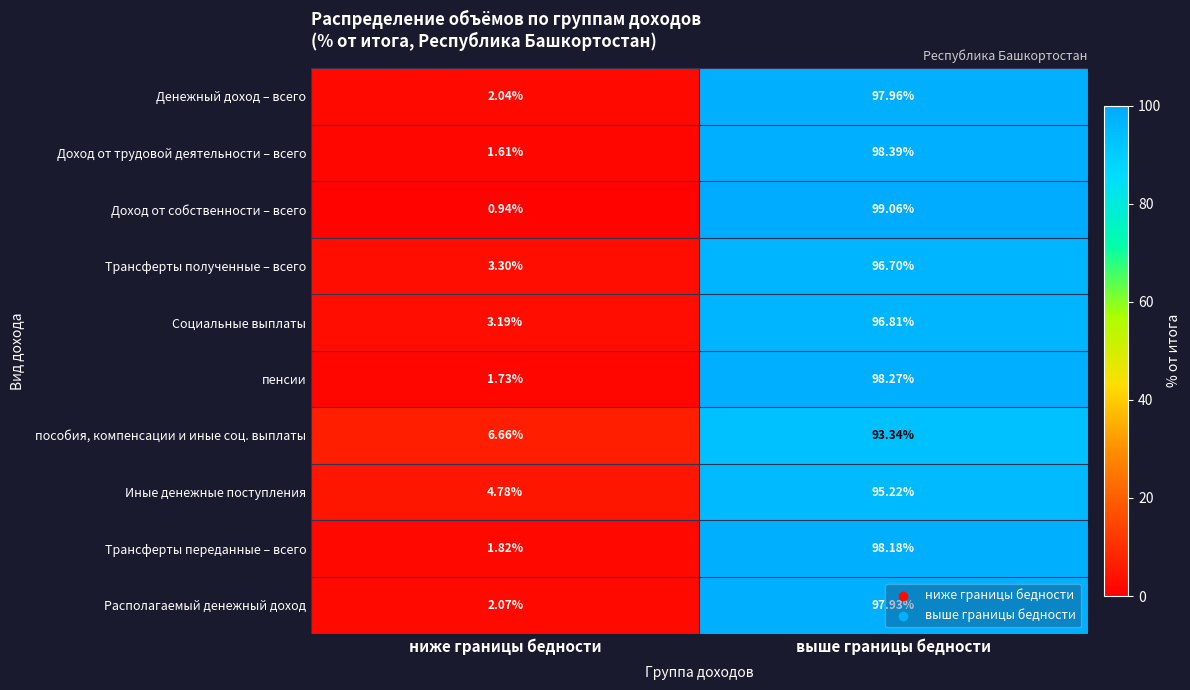

Is the value of Трансферты полученные – всего at ниже границы бедности greater than the value of Денежный доход – всего at выше границы бедности?

No